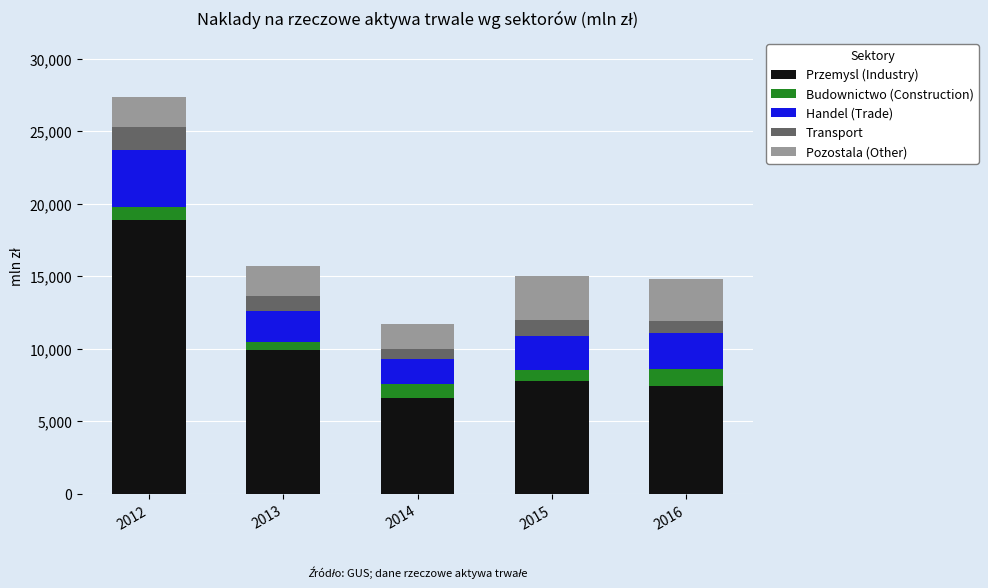

Reading left to right, transcribe the values for Przemysl (Industry).

2012=18864.3	2013=9907.6	2014=6632.7	2015=7786.8	2016=7407.9